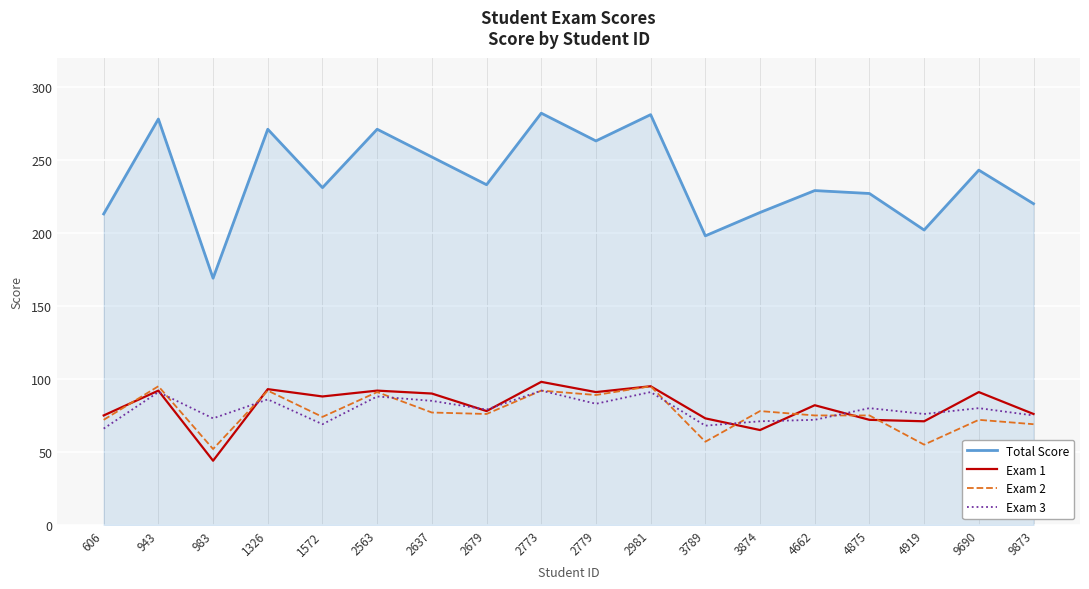

What is the sum of the Exam 3 values at 1326 and 3874?

157